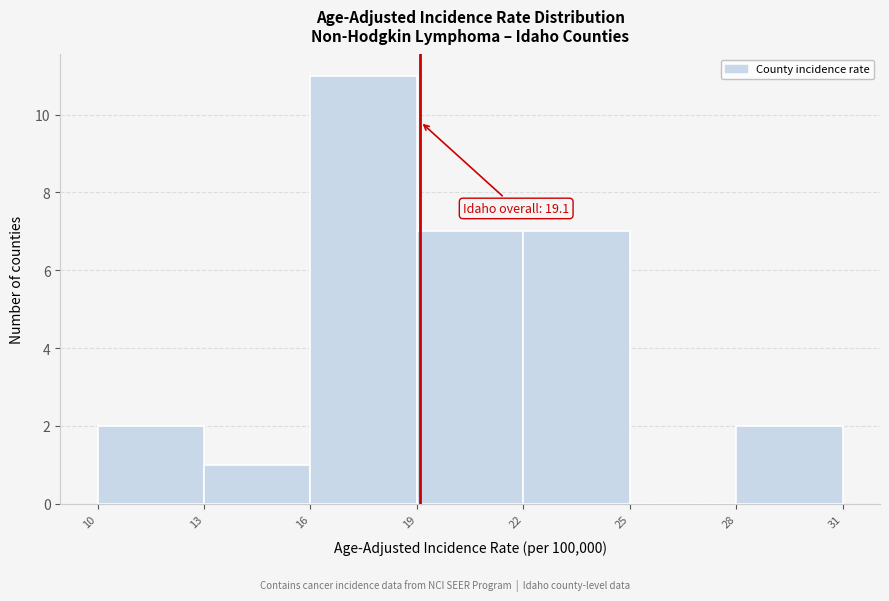

Which range on the x-axis has the tallest bar?

16 to 19